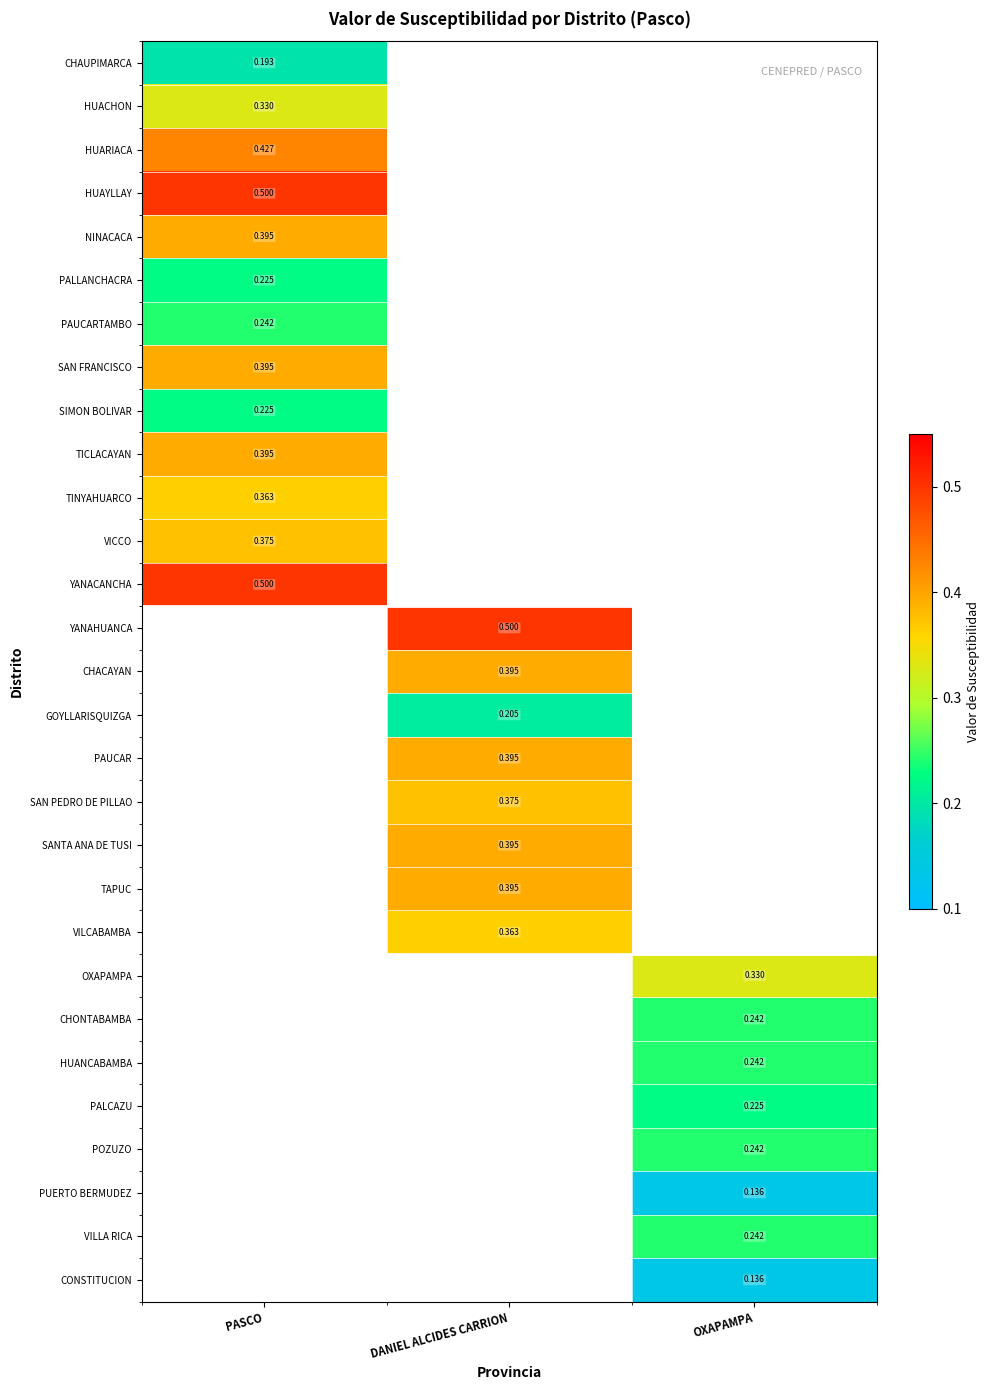

Which label corresponds to the smallest value in the chart?

OXAPAMPA